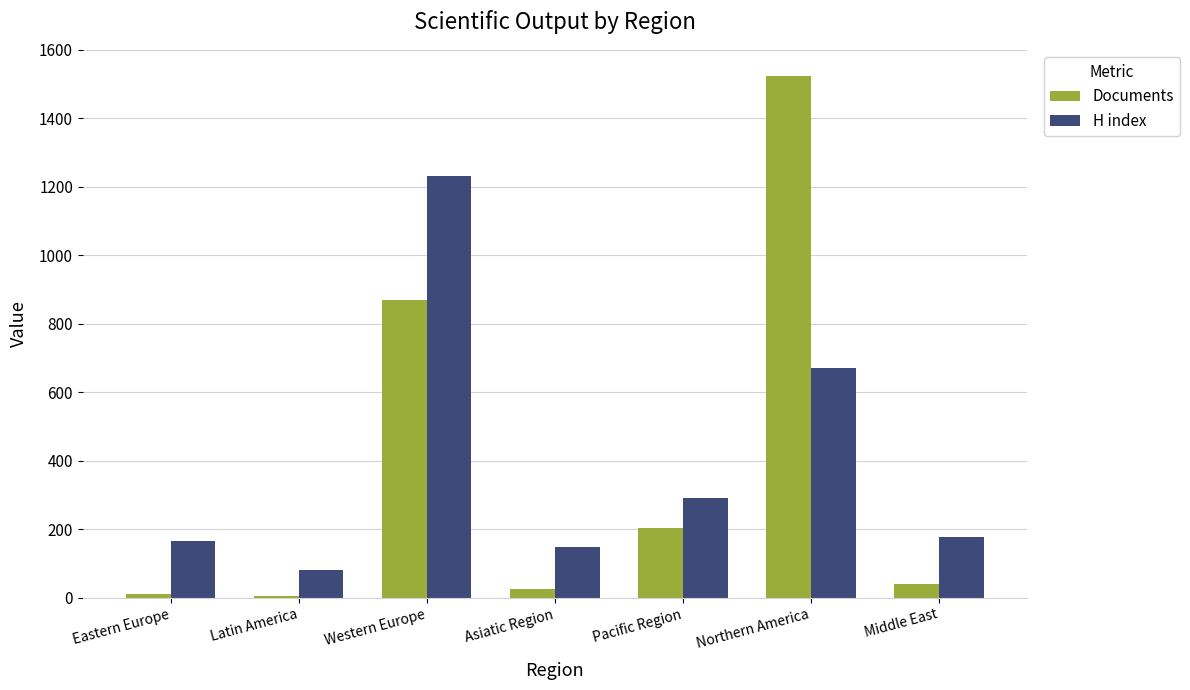

Reading left to right, what are all the values shown in this chart?

Documents: 12	4	869	25	205	1524	39
H index: 167	80	1233	147	292	672	178